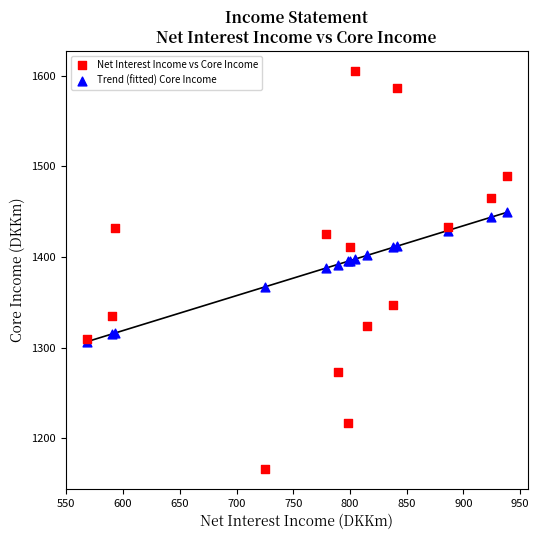

What are all the series names shown in the legend?

Net Interest Income vs Core Income, Trend (fitted) Core Income